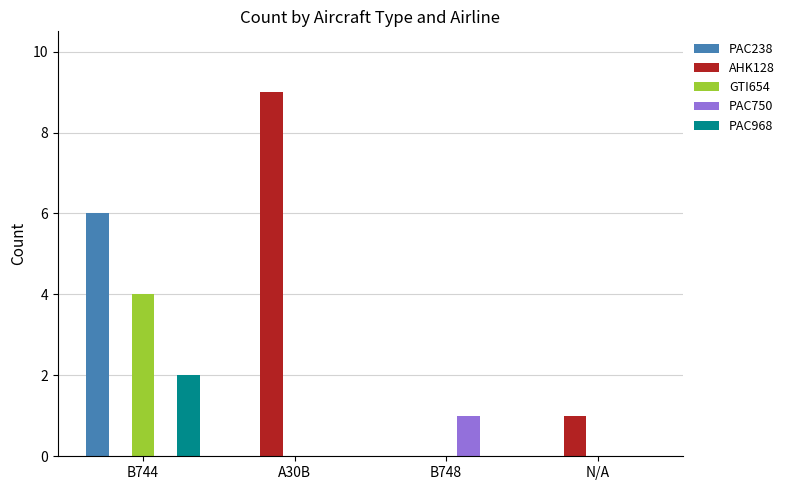

What is the total value across all series at B748?

1